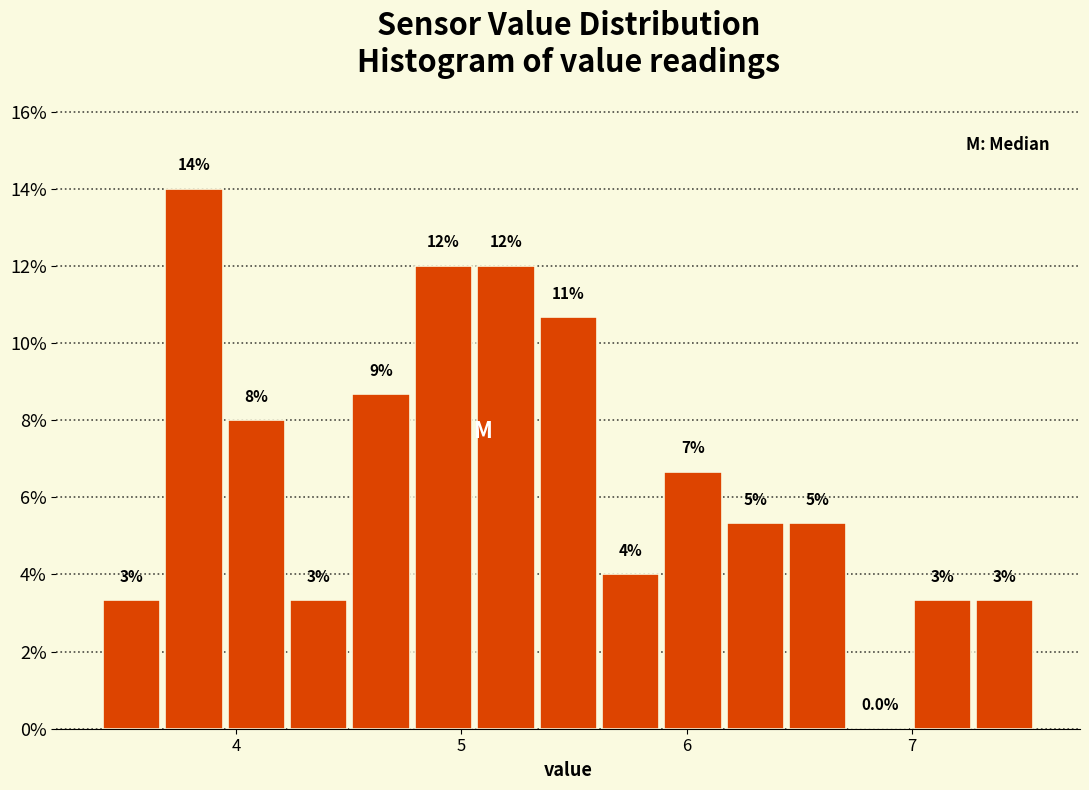

Around what value on the x-axis is the tallest bar? Give the approximate position of its centre, as read against the axis.

3.8